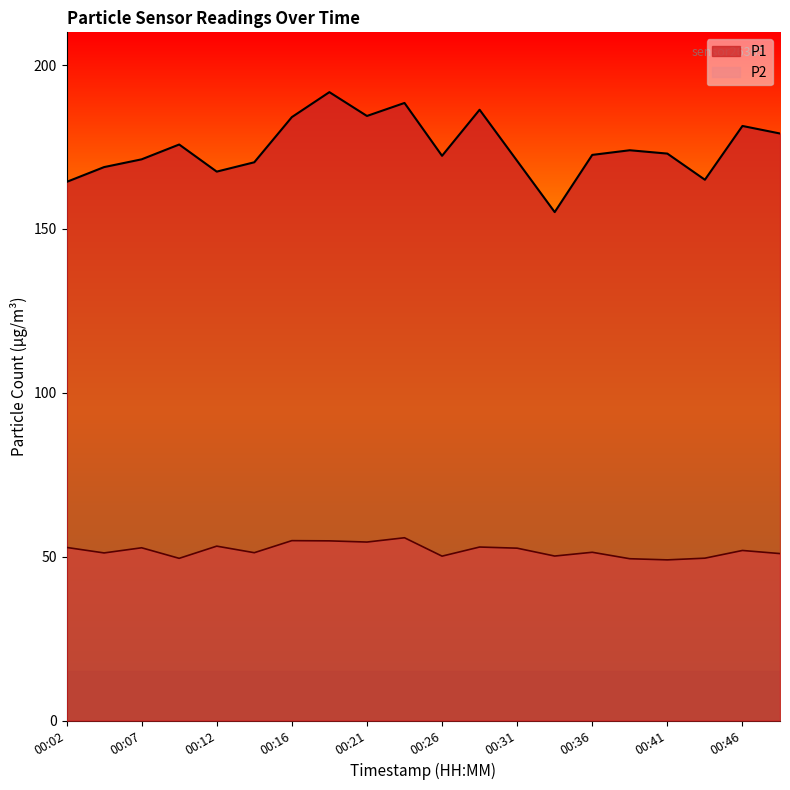

True or false: P1 and P2 intersect in this chart.

False